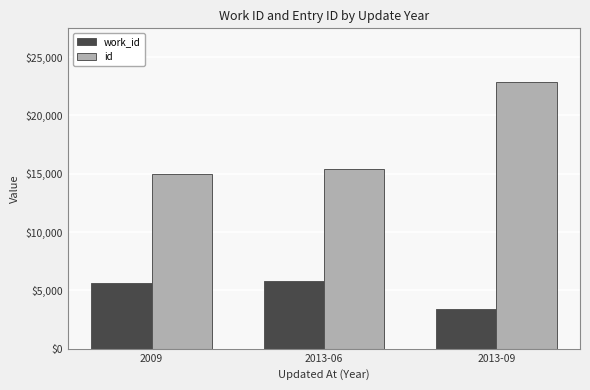

What is the minimum value shown in the chart?

3376